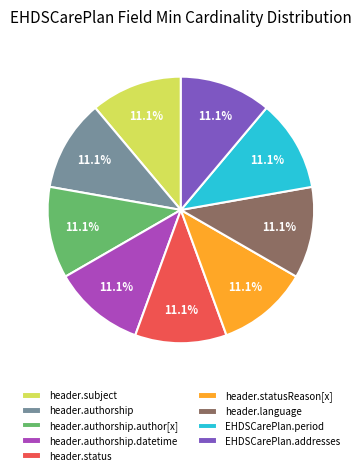

Approximately how many times larger is the value at header.authorship.datetime compared to header.authorship.author[x]?

1.0